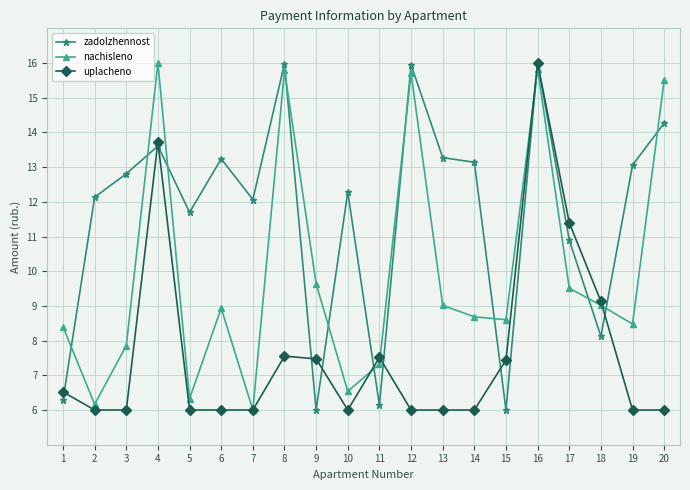

Where is the first local maximum for uplacheno?

4